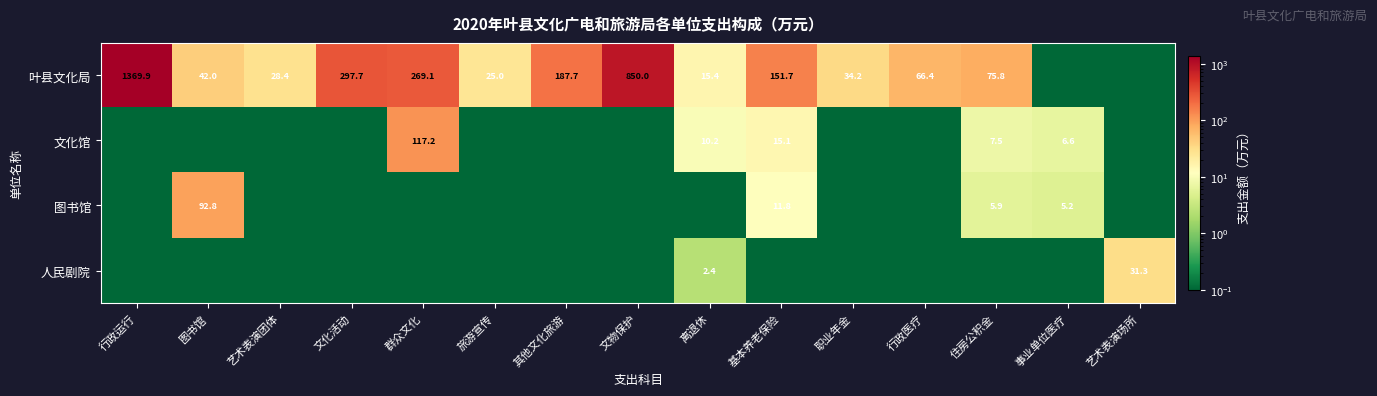

What is the difference between the second highest and second lowest values in the 人民剧院 series?

2.4